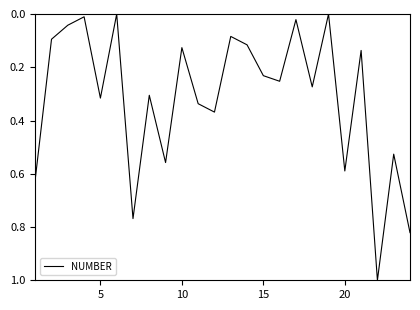

What is the difference between the maximum and minimum values?

1.0